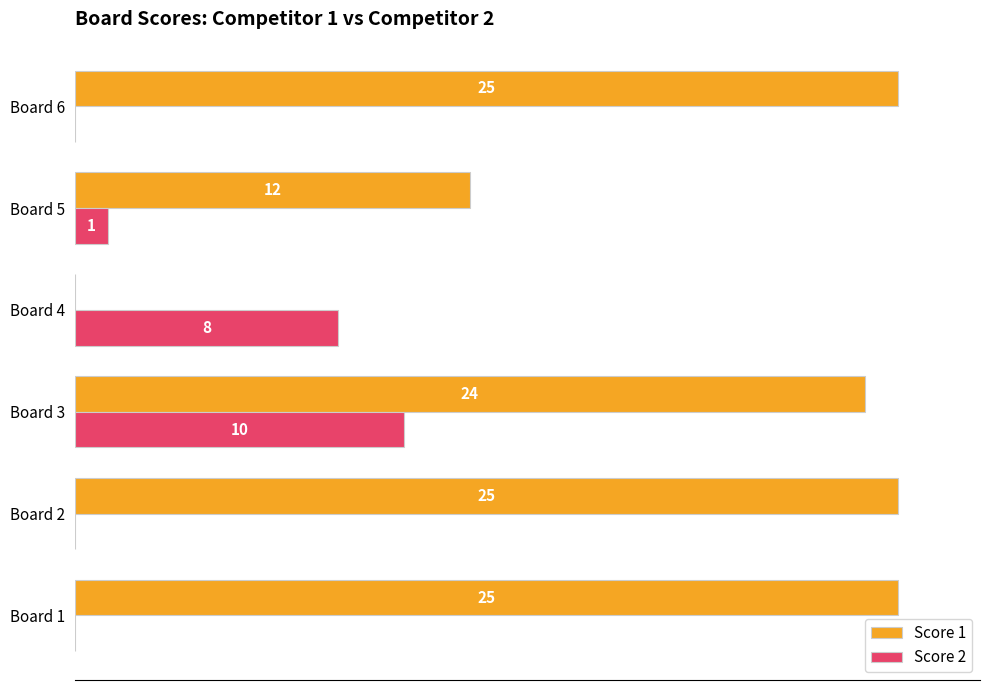

Between Board 5 and Board 6, which series saw the biggest shift?

Score 1